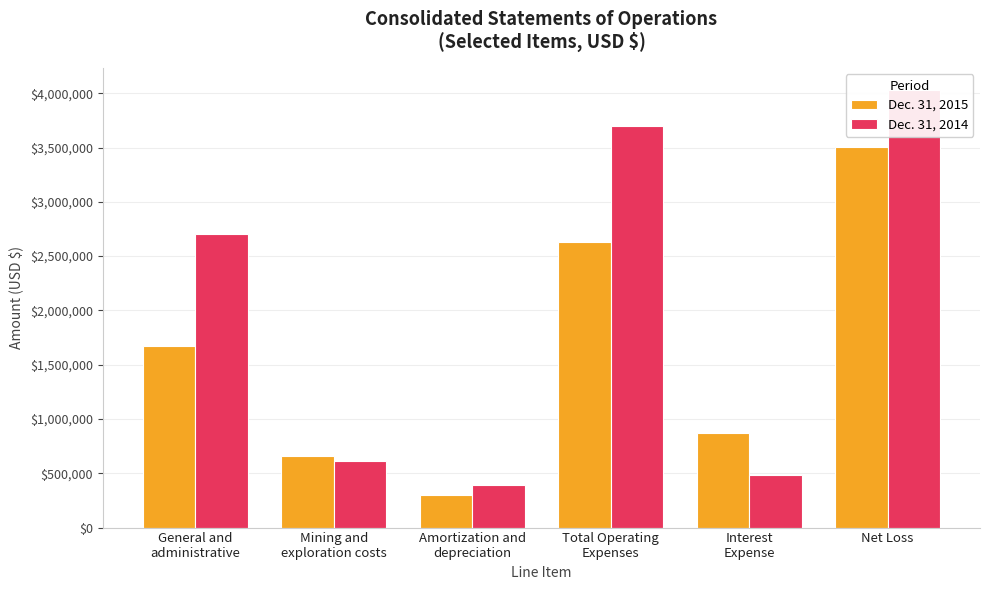

Rank the series by their average value, from highest to lowest.

Dec. 31, 2014, Dec. 31, 2015